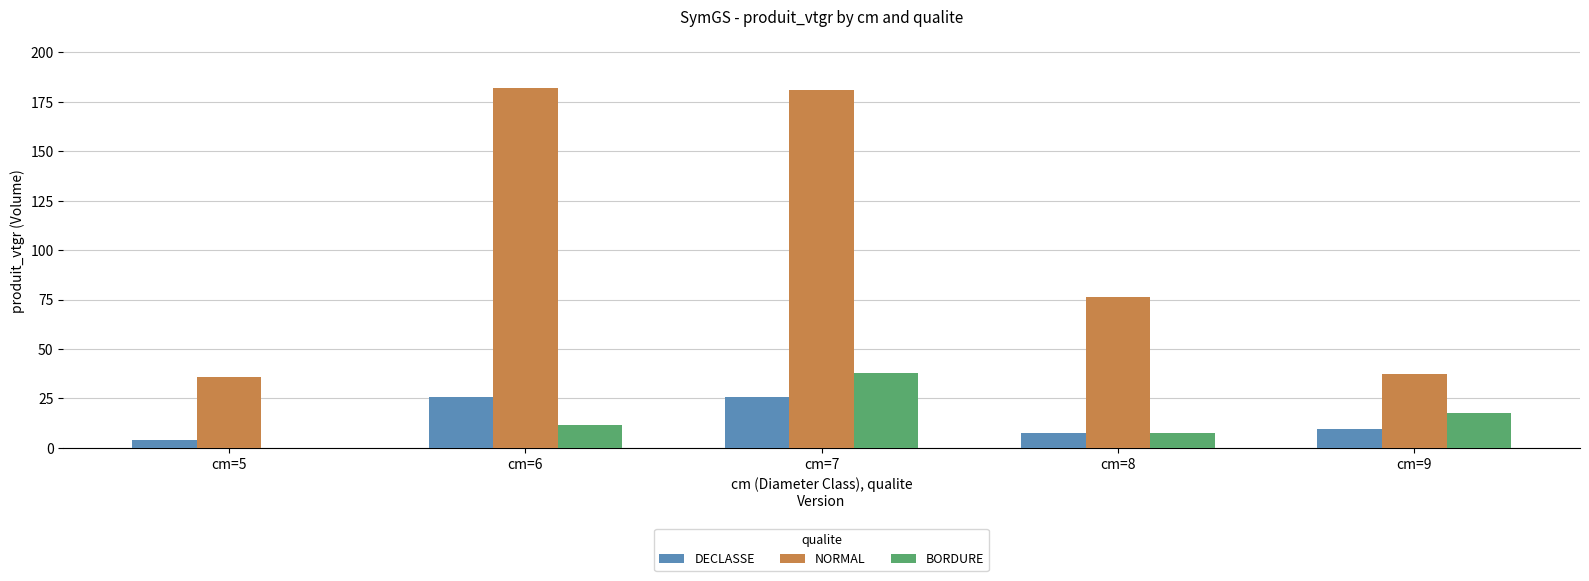

Where is DECLASSE nearest to the value 14?

cm=9